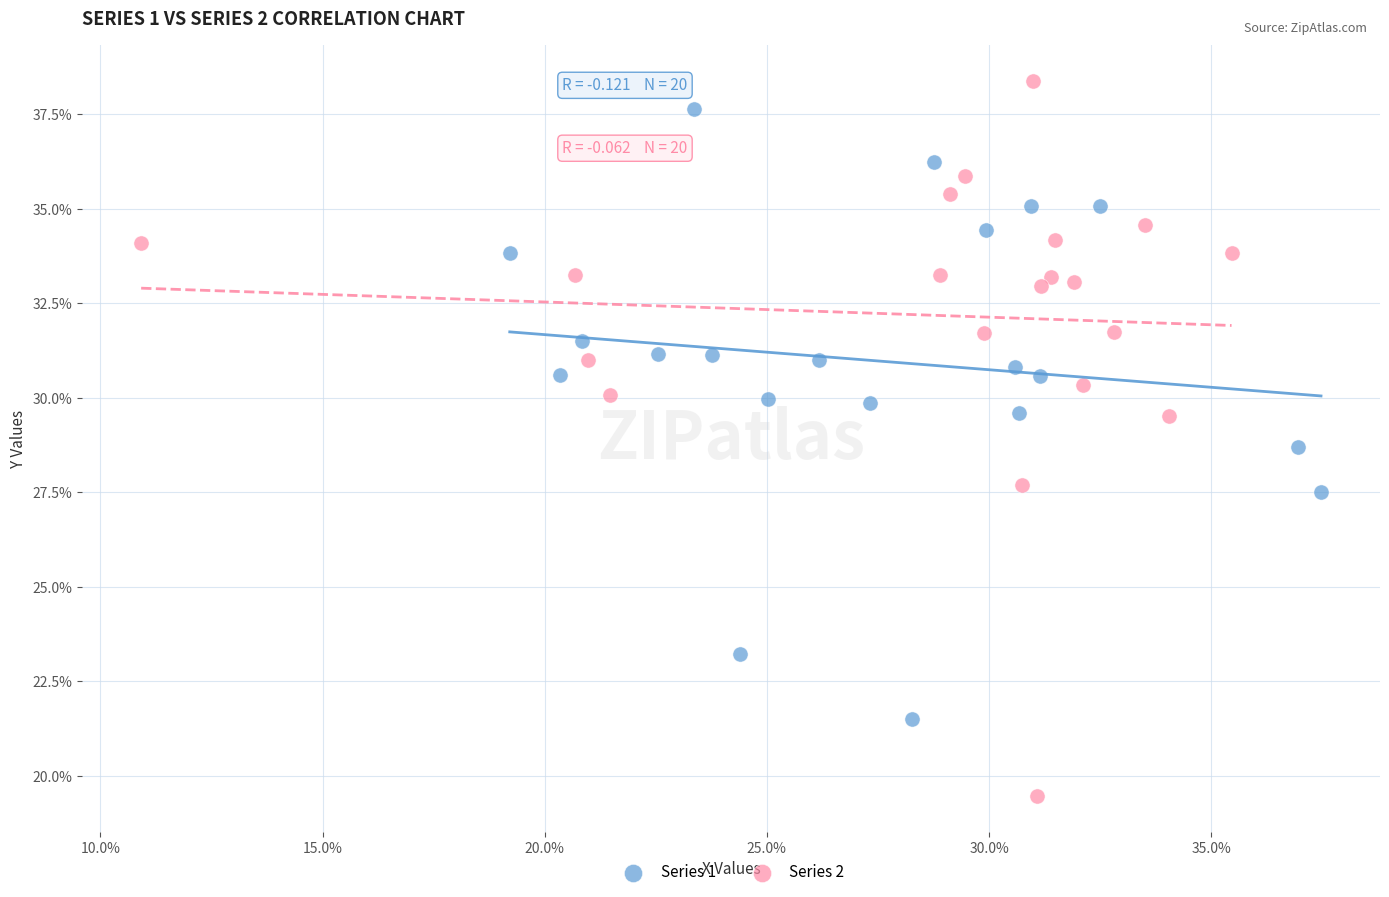

What are all the series names shown in the legend?

Series 1, Series 2